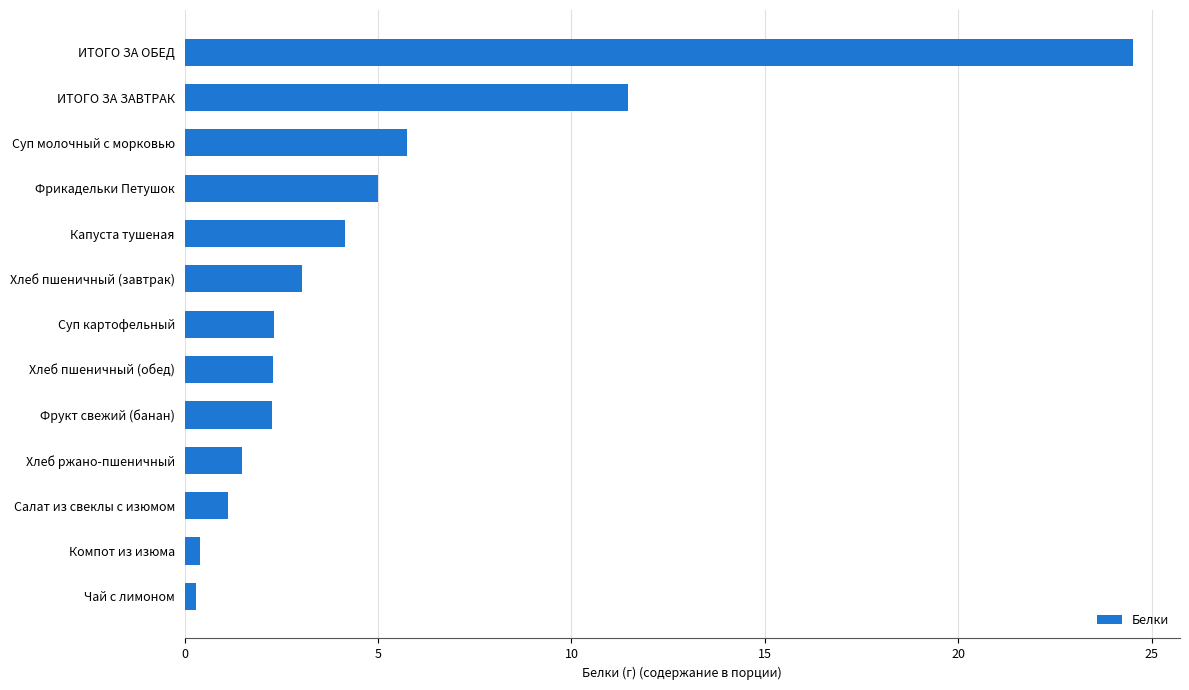

Which has a higher value, Хлеб пшеничный (обед) or Фрикадельки Петушок?

Фрикадельки Петушок